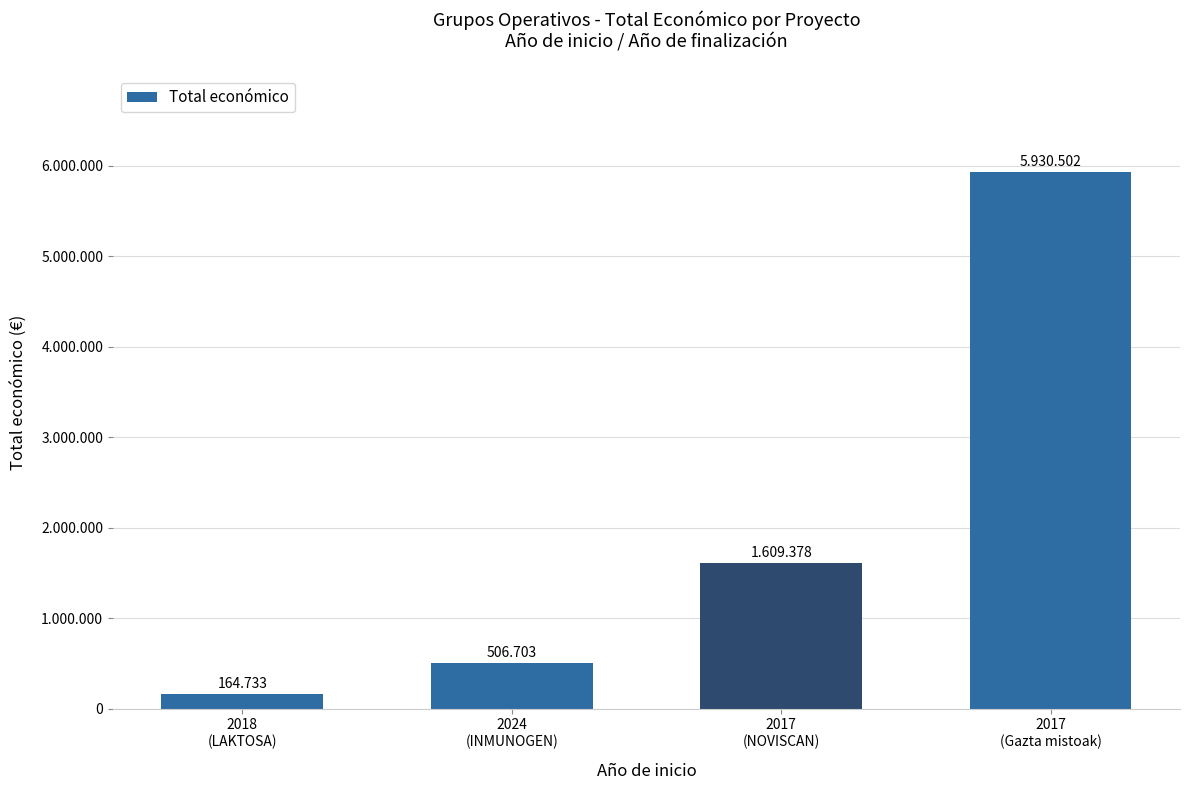

Are the bars horizontal?

No